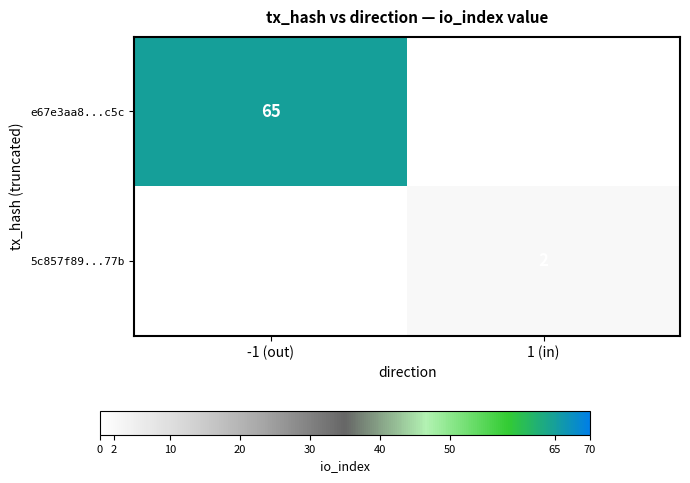

The 5c857f89...77b series shows 3 at 1 (in). True or false?

False